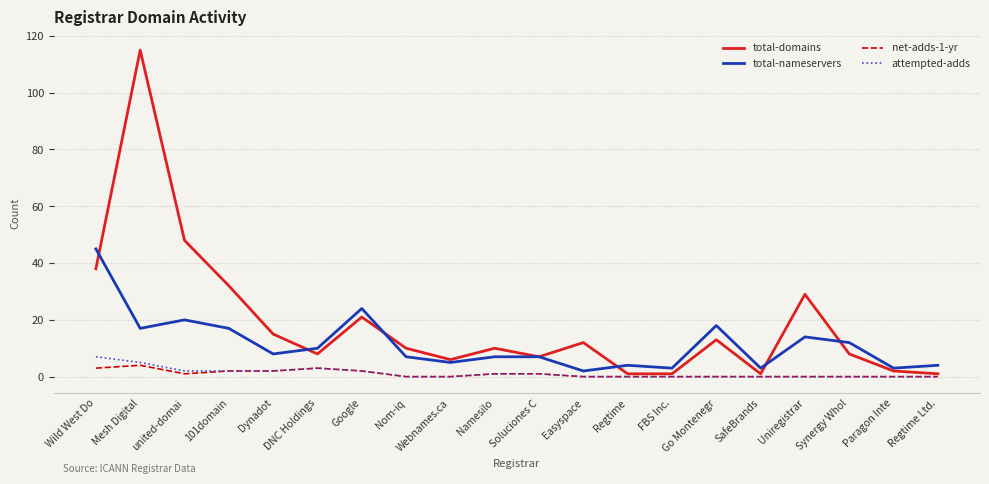

What position from the left is Synergy Whol?

18